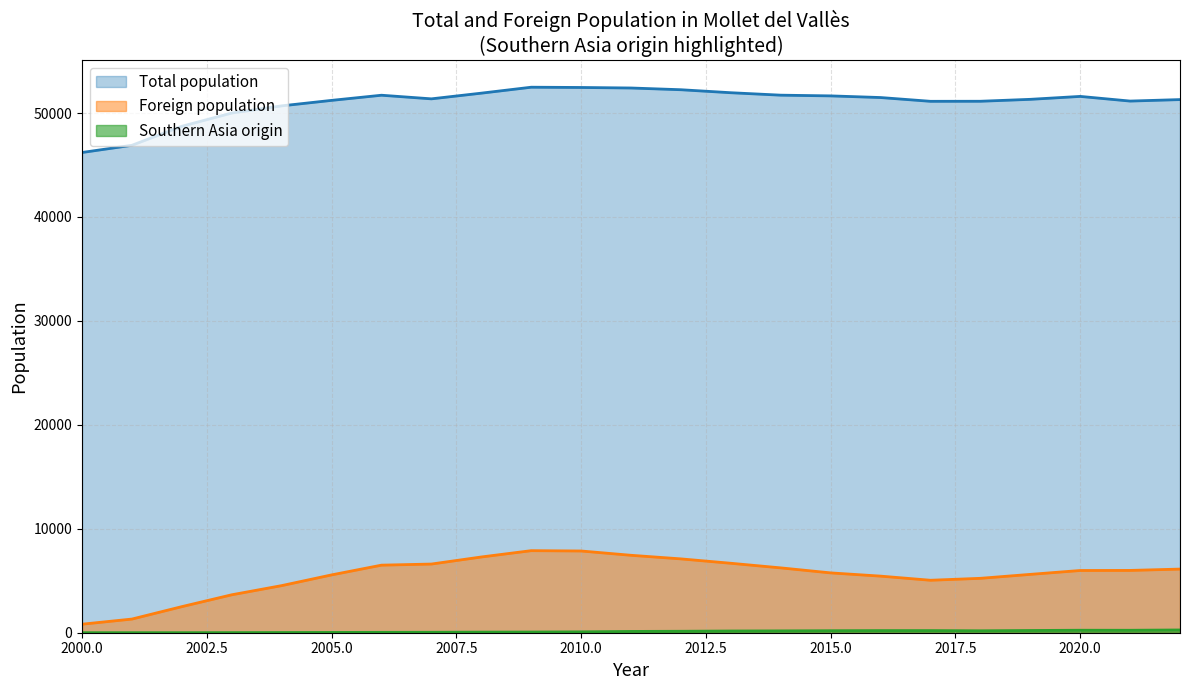

True or false: Total population and Foreign population intersect in this chart.

False